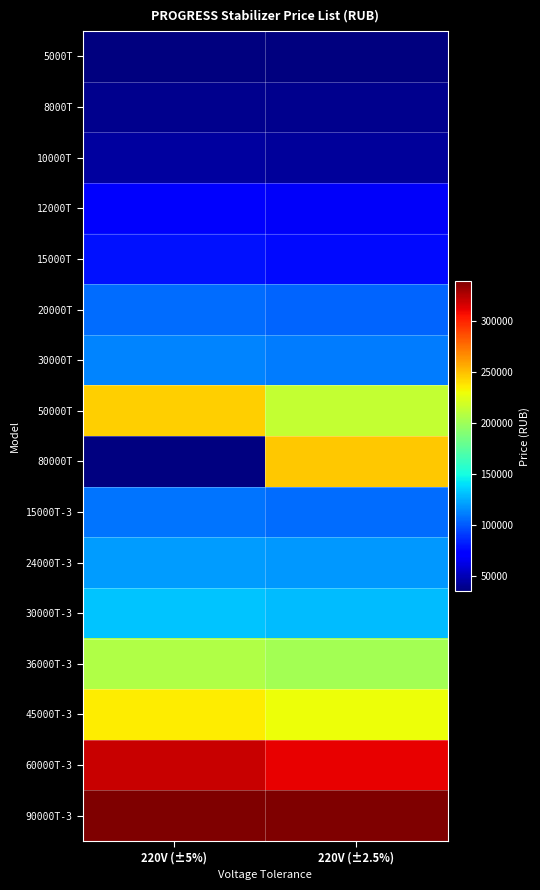

What is the total value across all series at 220V (±2.5%)?

2379800.0